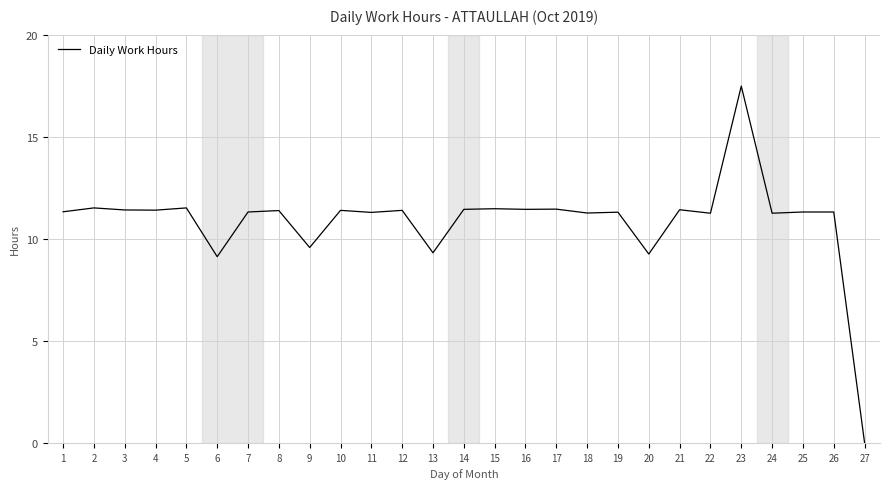

What is the change in value from 16 to 27?

-11.4